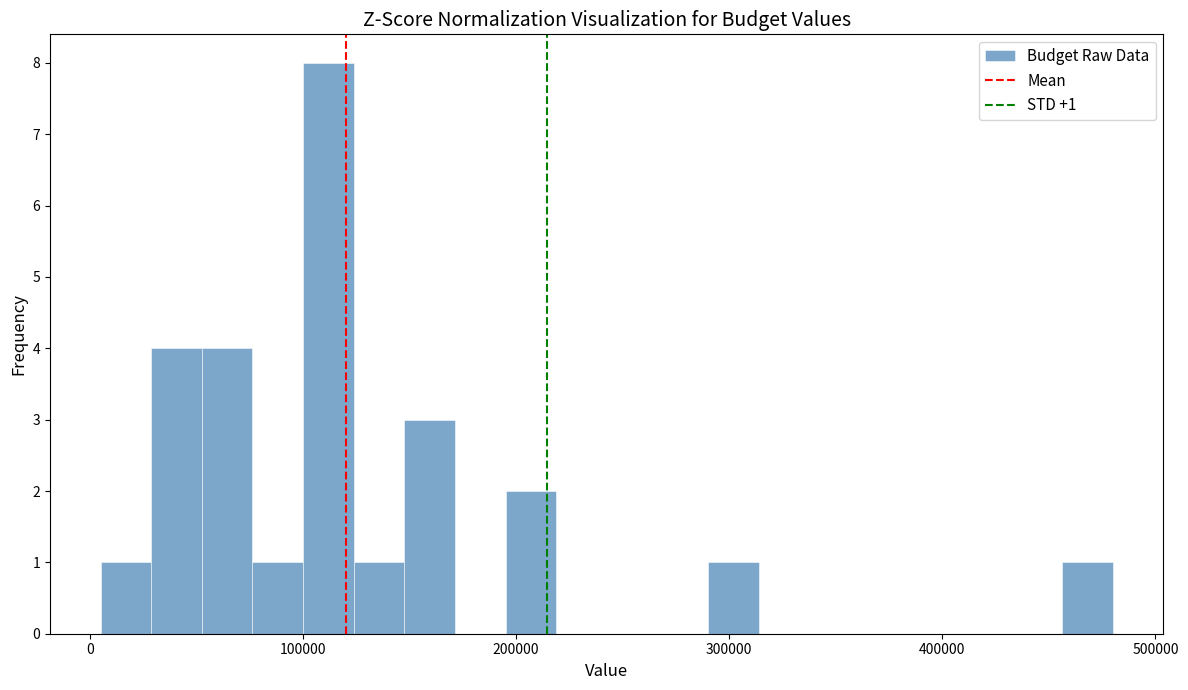

Around what value on the x-axis is the tallest bar? Give the approximate position of its centre, as read against the axis.

110000